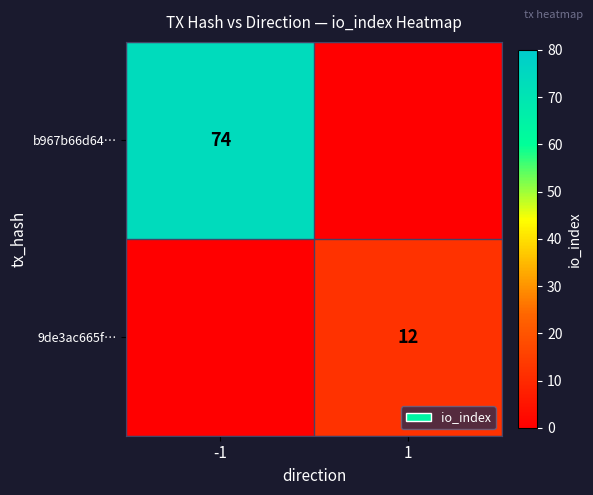

Is it true that 9de3ac665f… equals 12 at 1?

True